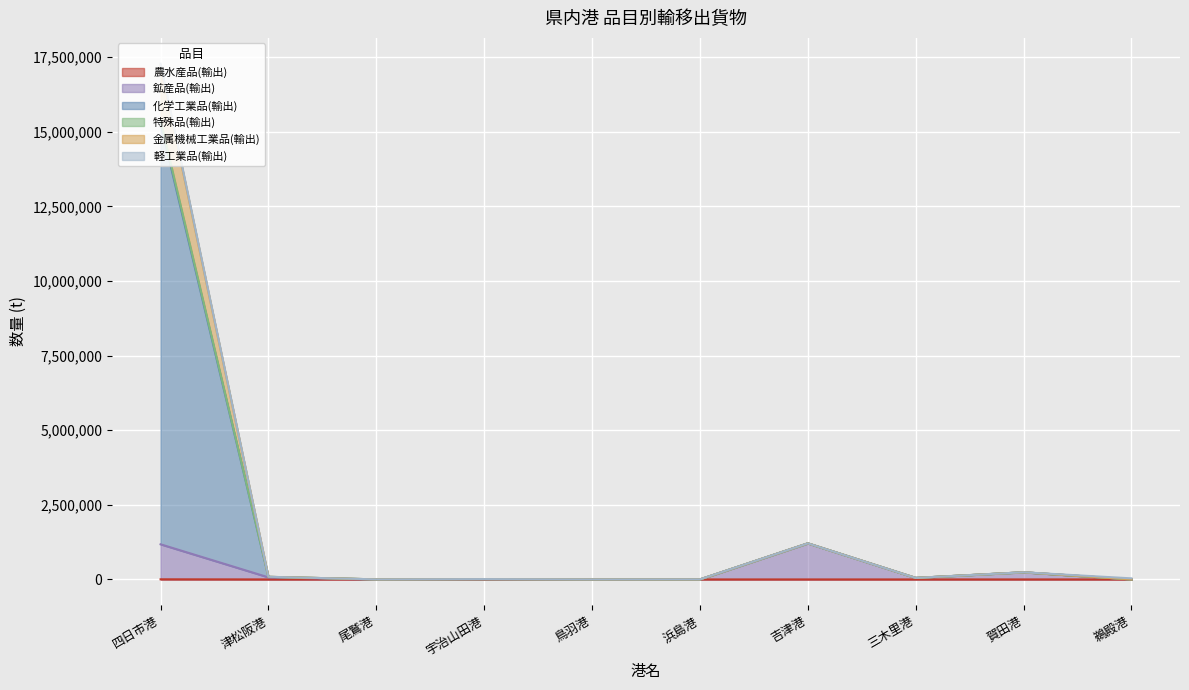

True or false: 農水産品(輸出) and 化学工業品(輸出) intersect in this chart.

False